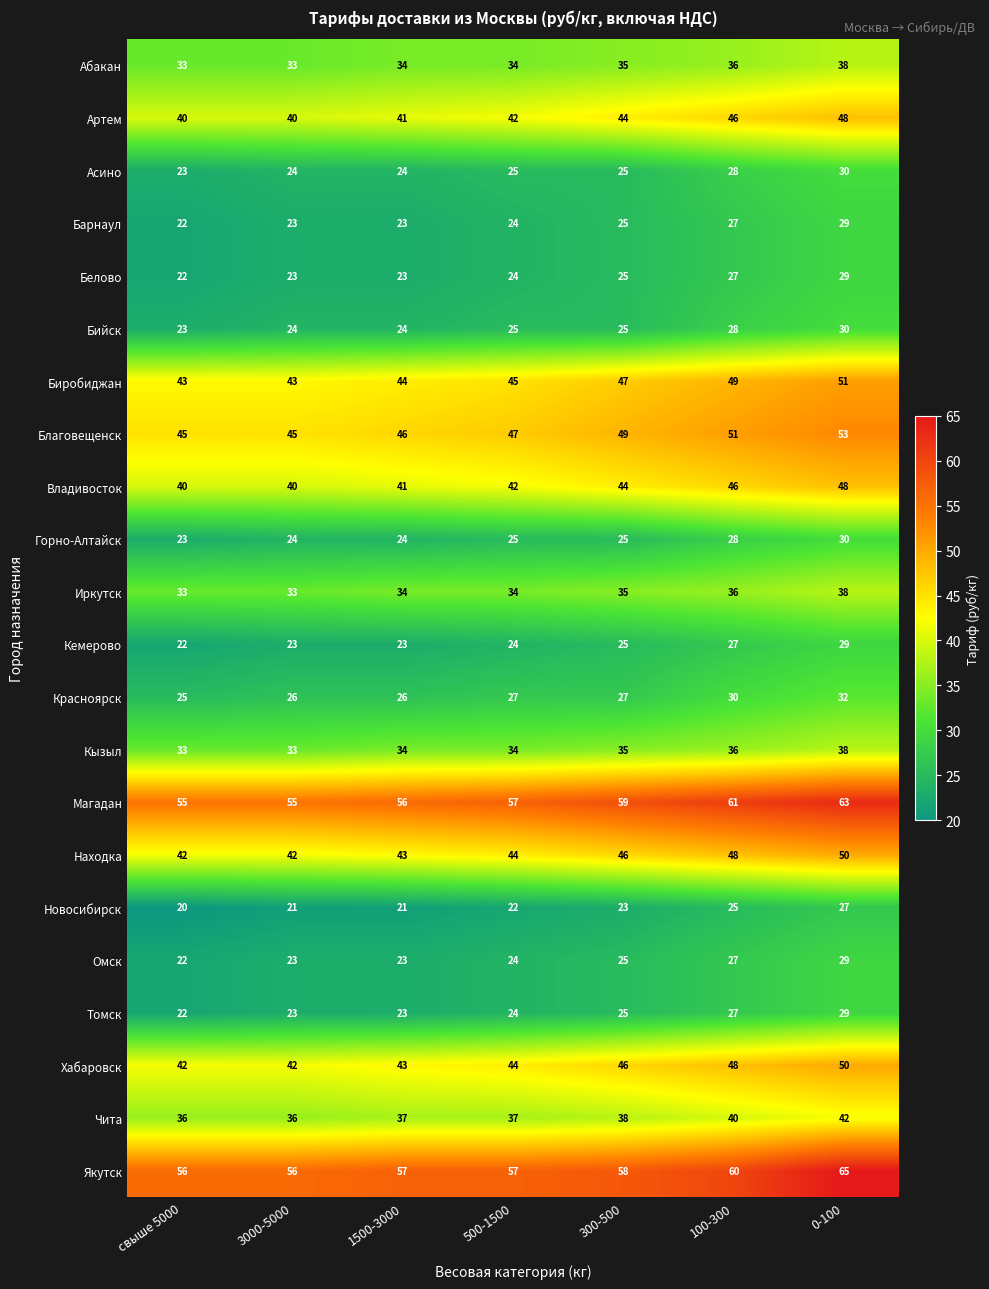

At which category is the sum across all series the highest?

0-100